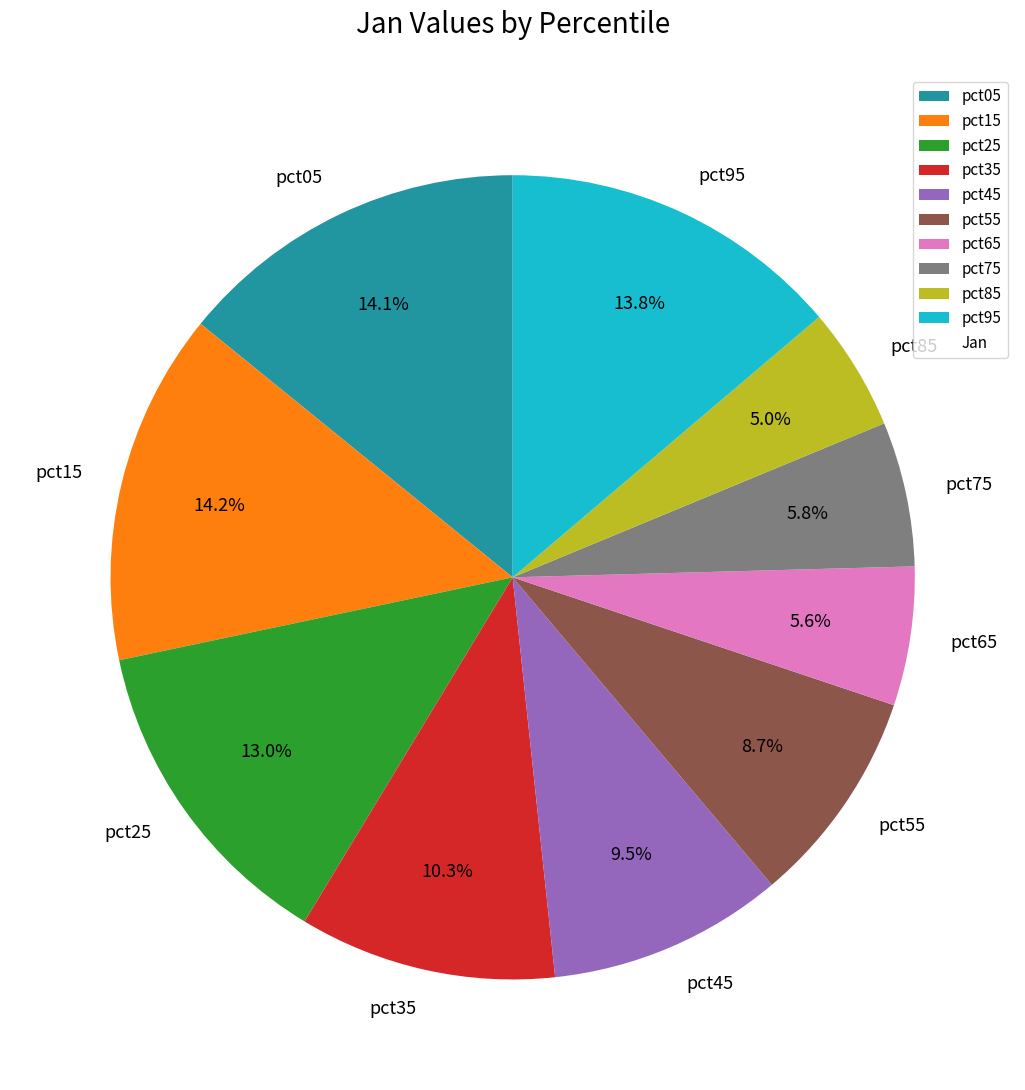

Is pct25 the majority of the pie?

No